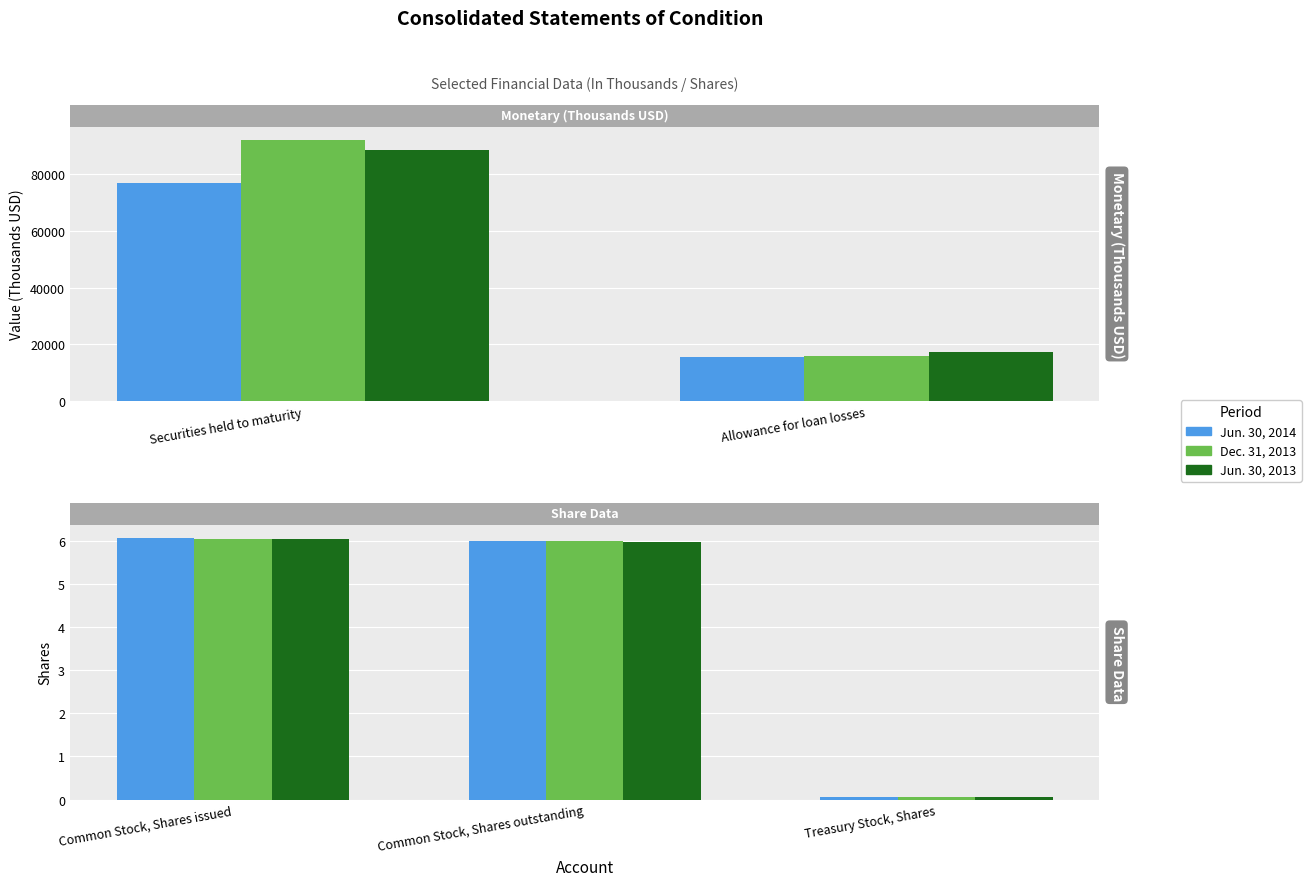

Does the chart contain any negative values?

No